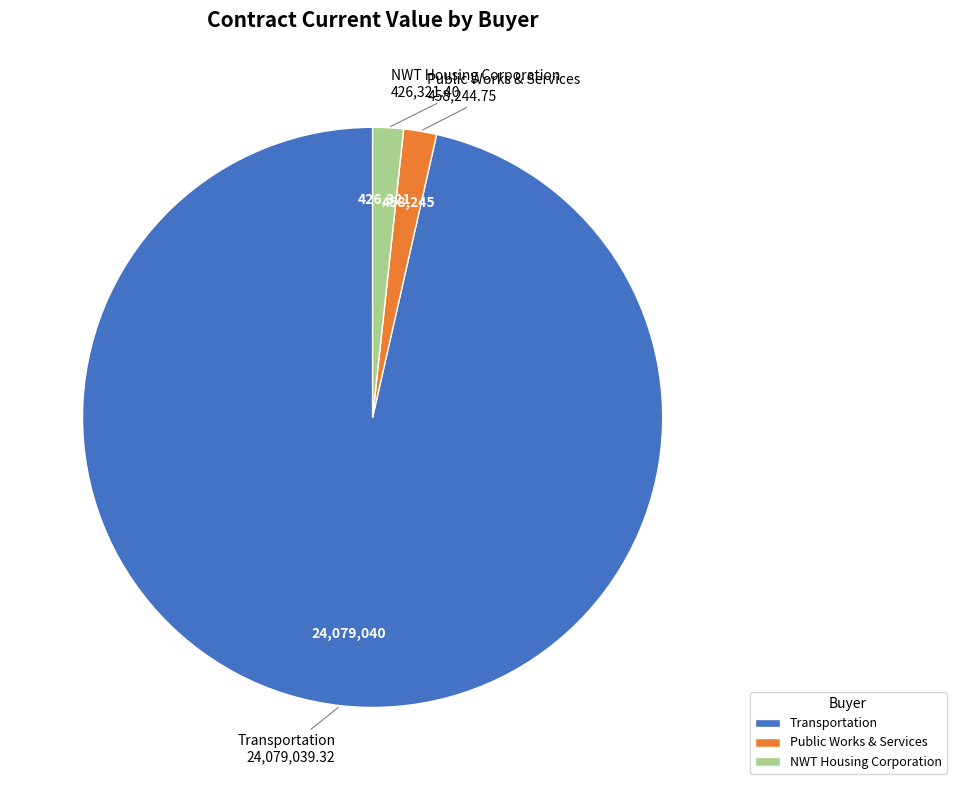

Which slice is the largest?

Transportation